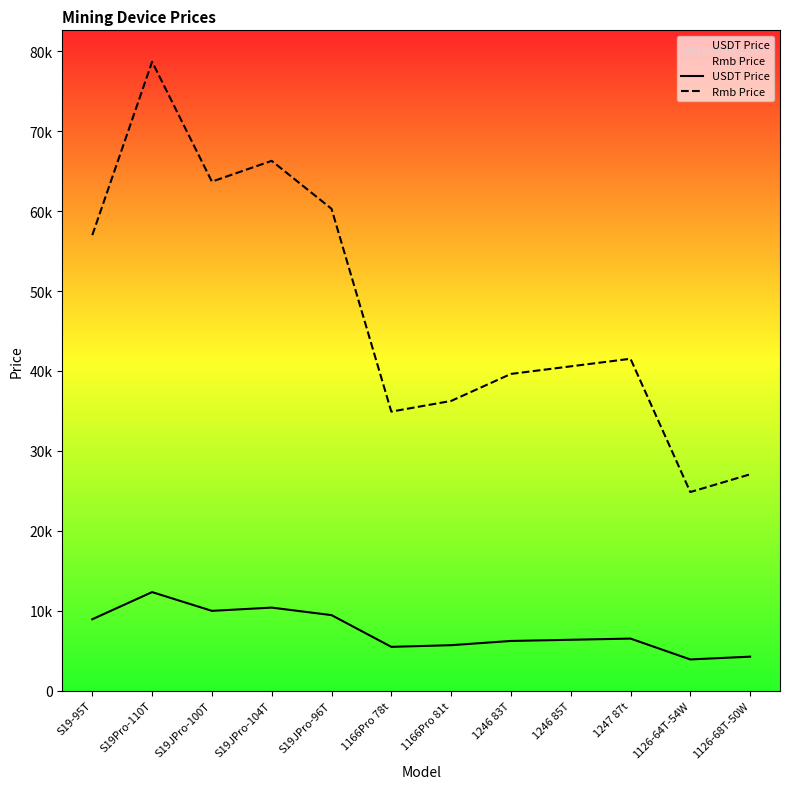

True or false: Rmb Price and USDT Price intersect in this chart.

False